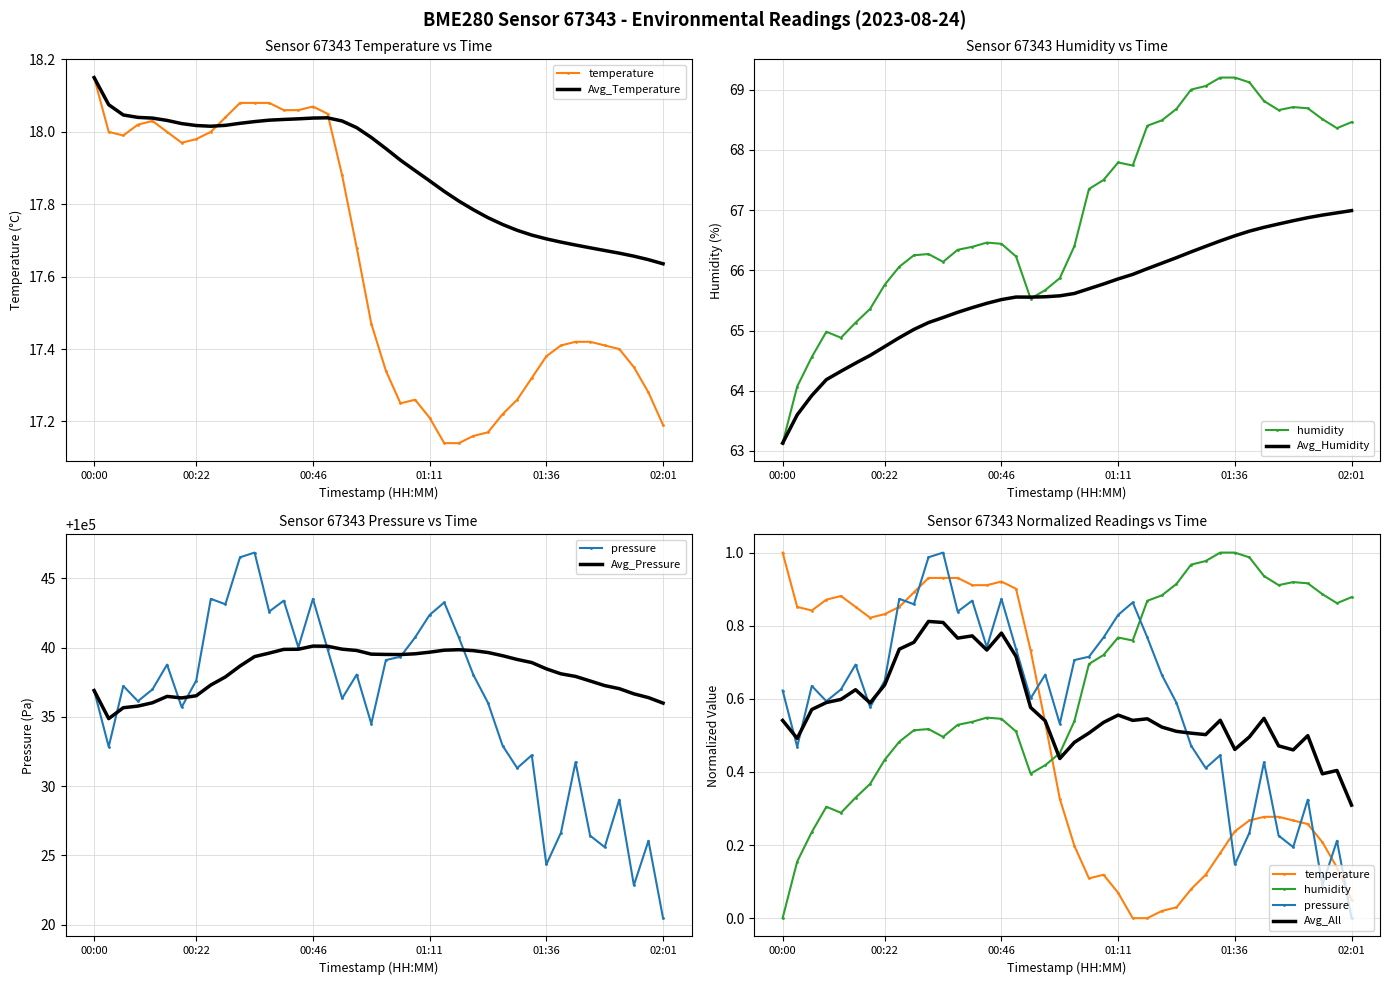

In pressure_norm, how many points are lower than both neighbors (excluding endpoints)?

12